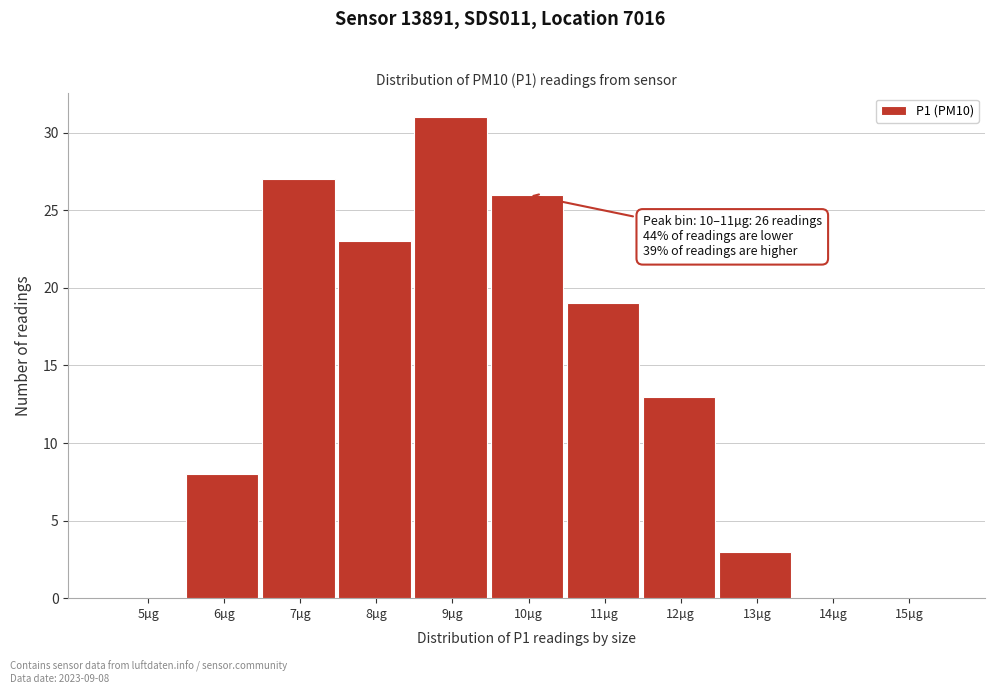

Reading left to right, what are all the values shown in this chart?

5µg=0	6µg=8	7µg=27	8µg=23	9µg=31	10µg=26	11µg=19	12µg=13	13µg=3	14µg=0	15µg=0